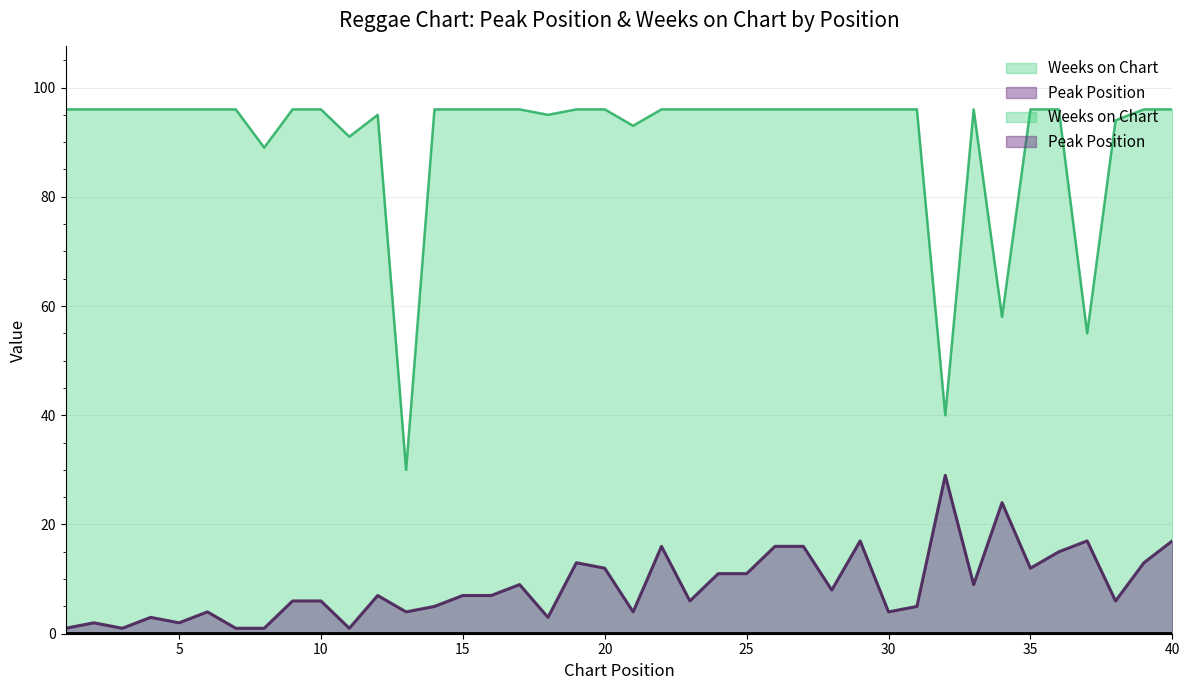

How many interior local peaks does the Weeks on Chart series have?

2